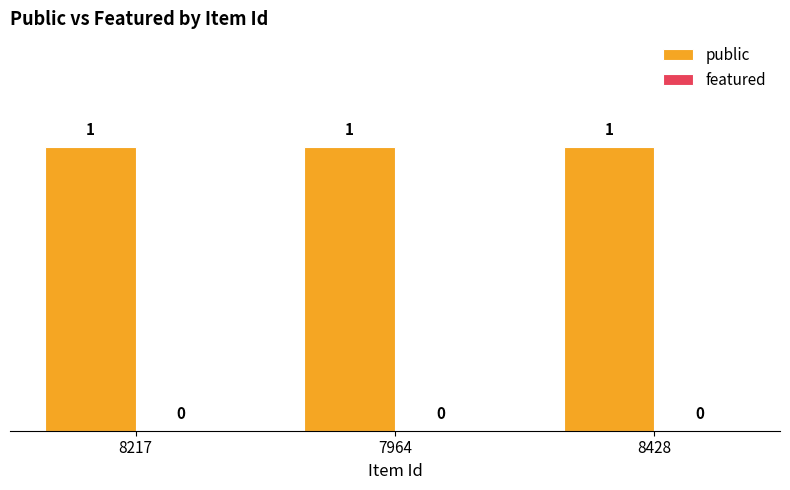

What is the sum of all public values?

3